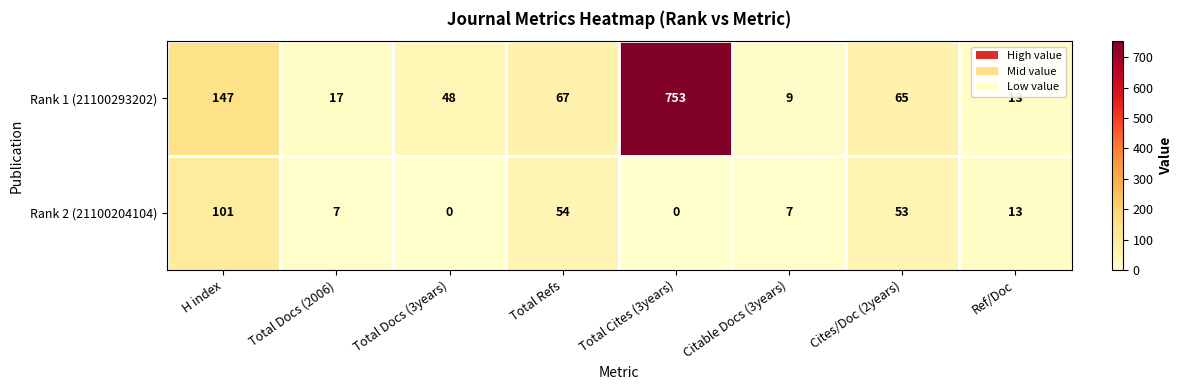

The Rank 1 (21100293202) series shows 89 at Total Refs. True or false?

False